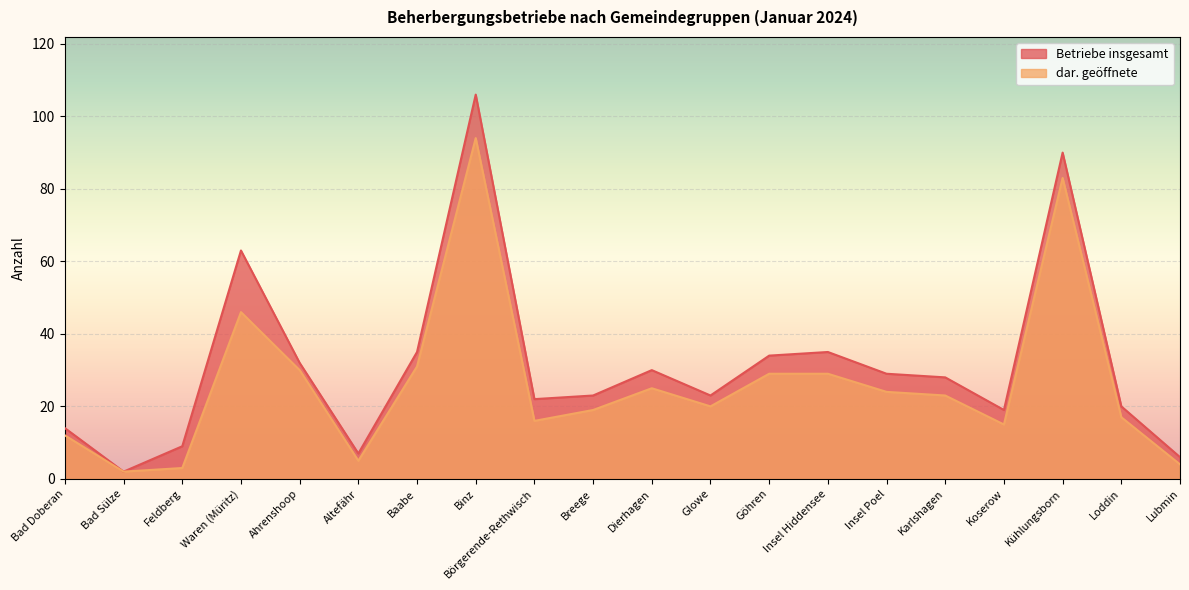

What is the sum of all Betriebe insgesamt values?

627